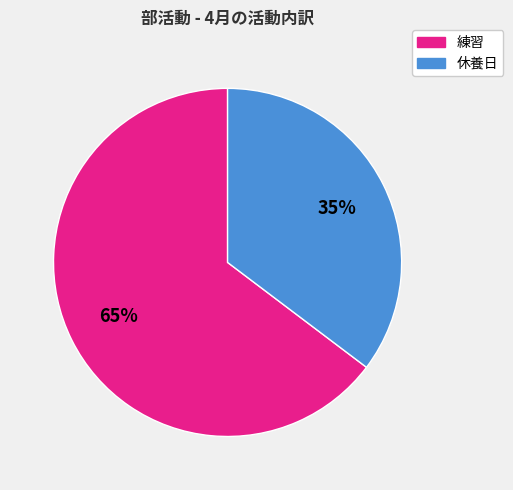

Count the number of slices in the pie.

2